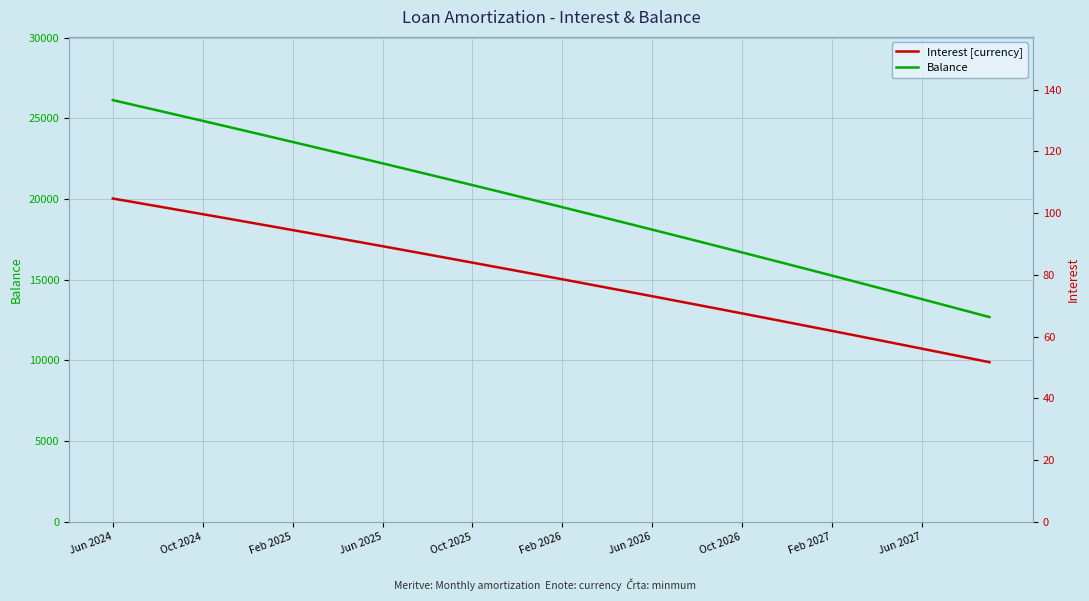

How many values in the Interest [currency] series are below 79?

20